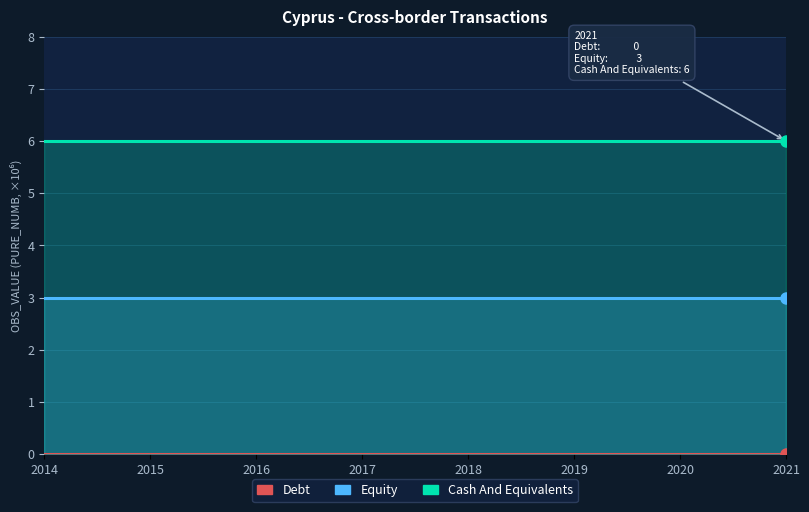

Is it true that Equity equals 3 at 2018?

True